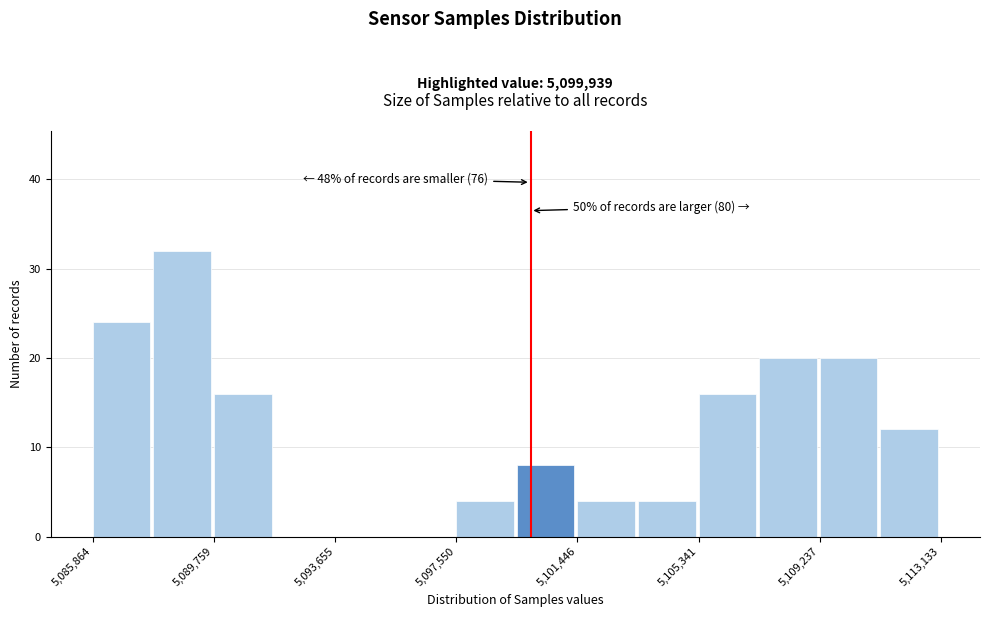

Read against the x-axis, roughly where is the centre of the tallest bar?

5088500